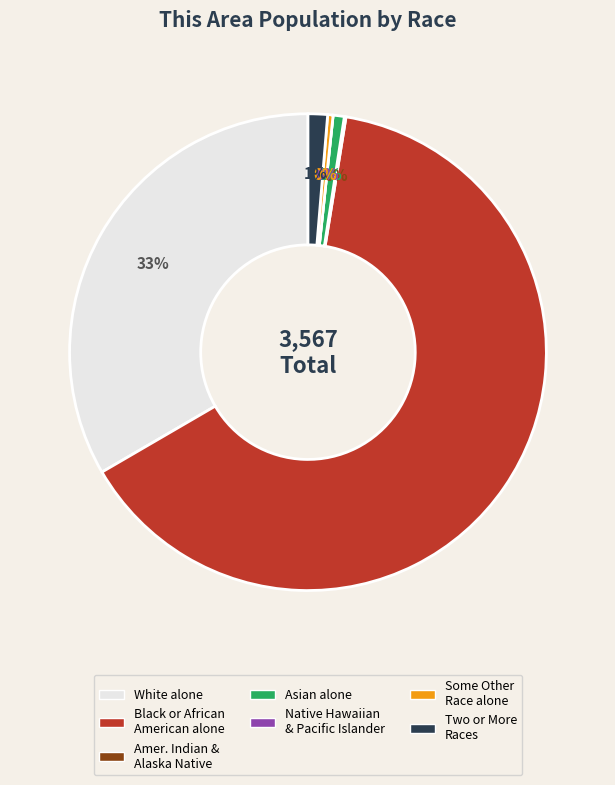

To the nearest percent, what is the average slice percentage?

14%